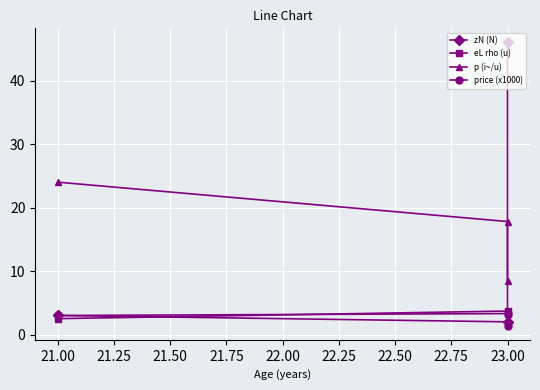

Between 21.00 and 23.00, which is larger?

23.00